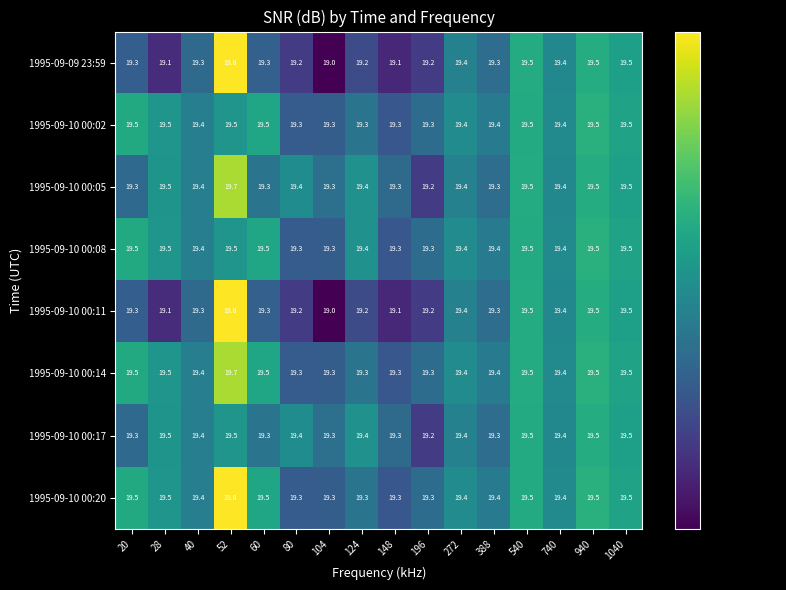

What is the total value across all series at 388?

154.8